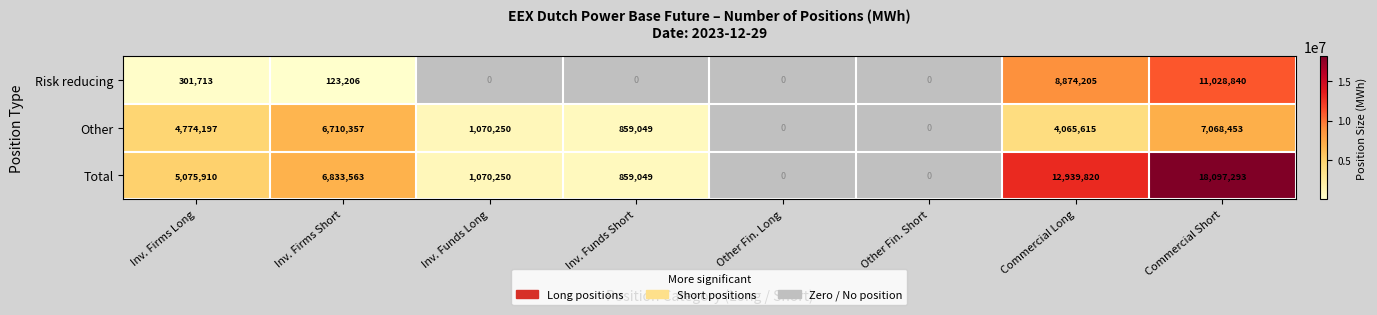

Count the number of data series in this chart.

3